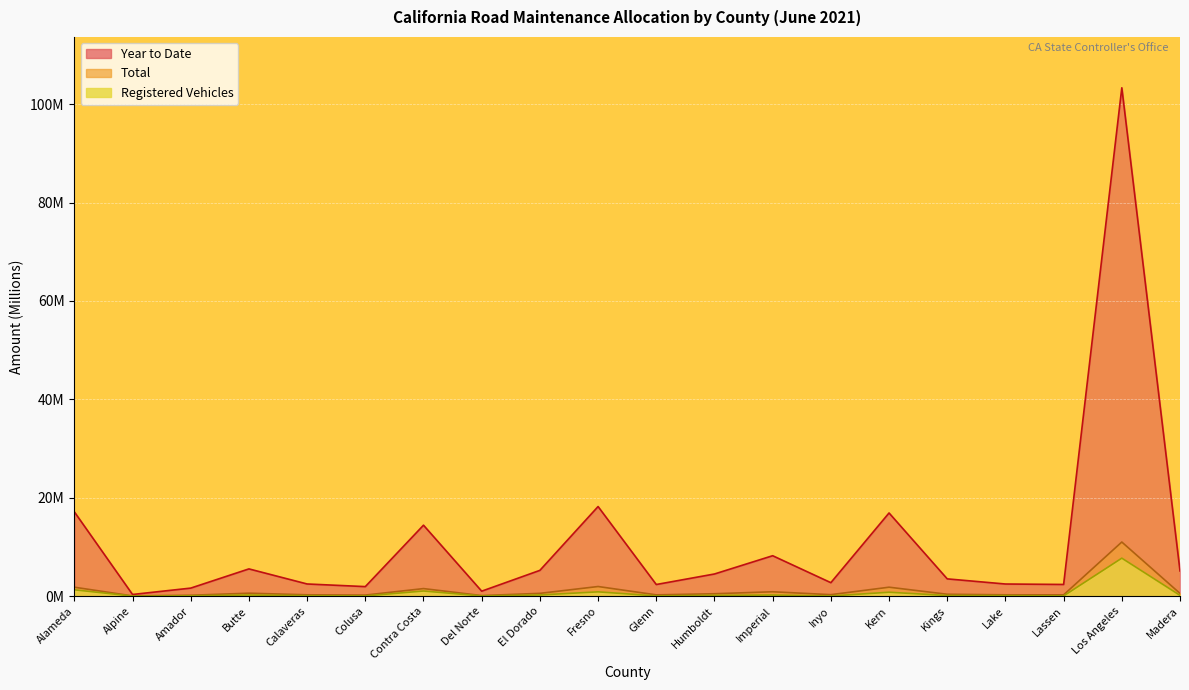

Rank the series by their maximum value, from highest to lowest.

Year to Date, Total, Registered Vehicles